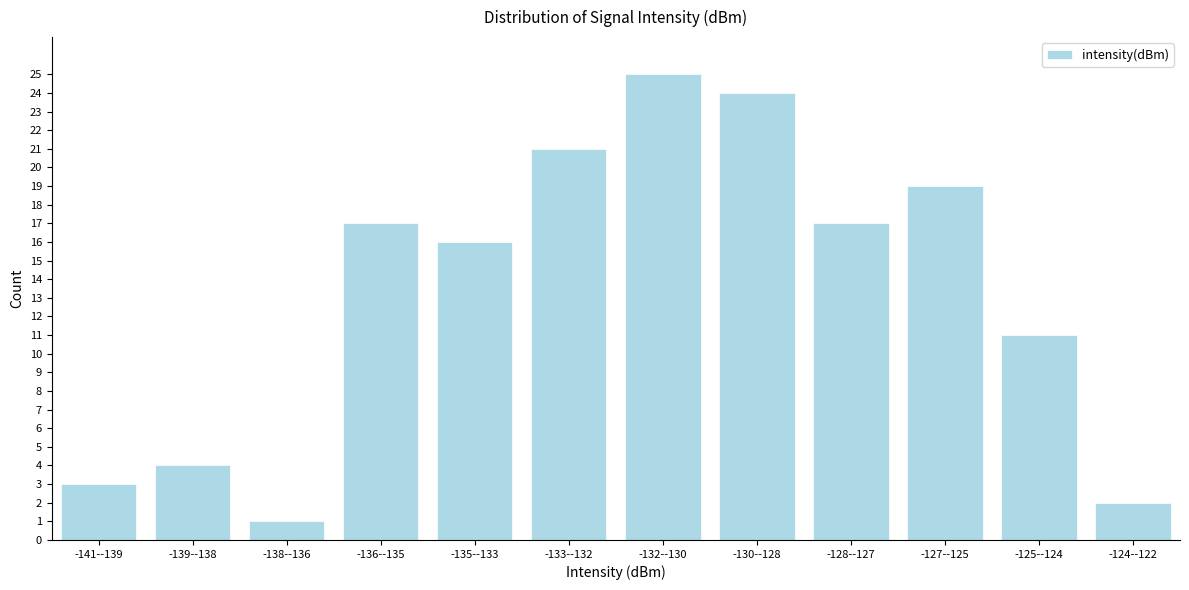

Reading left to right, what are all the values shown in this chart?

-141--139=3	-139--138=4	-138--136=1	-136--135=17	-135--133=16	-133--132=21	-132--130=25	-130--128=24	-128--127=17	-127--125=19	-125--124=11	-124--122=2